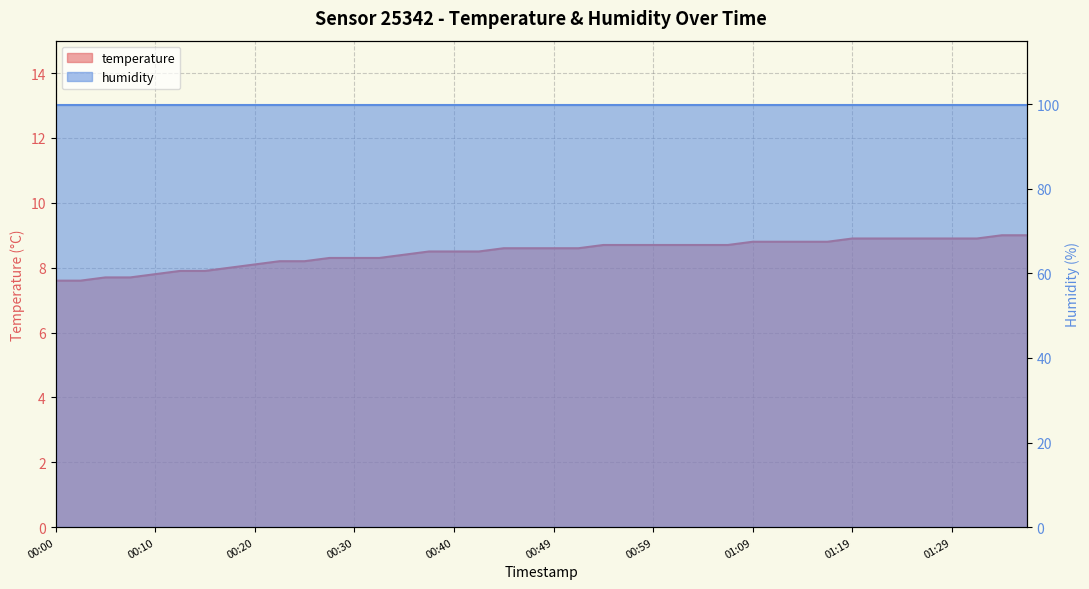

Does the chart have visible grid lines?

Yes